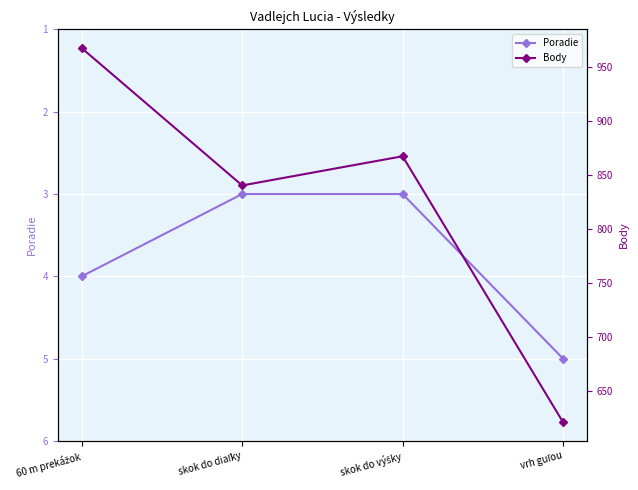

The Body series shows 1279 at 60 m prekážok. True or false?

False